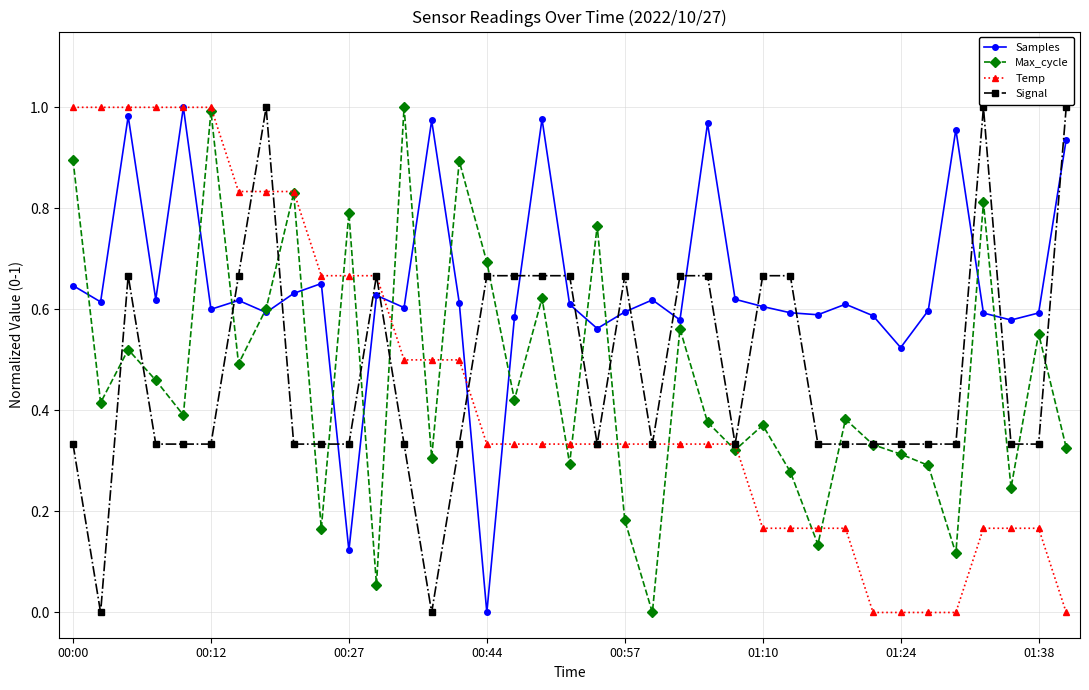

How many intersections are there between Samples and Signal?

17